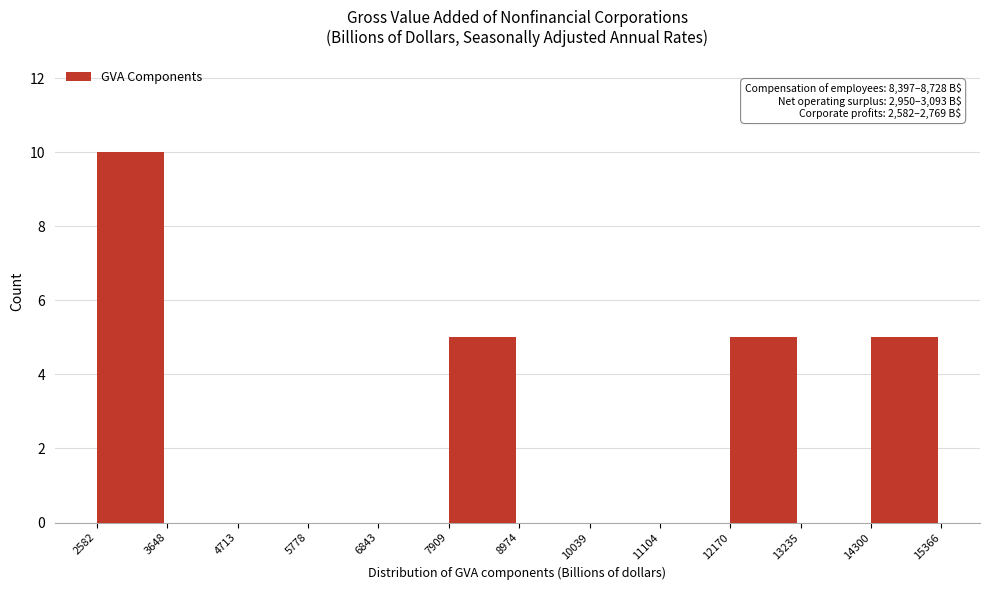

Which range on the x-axis has the tallest bar?

2582 to 3648